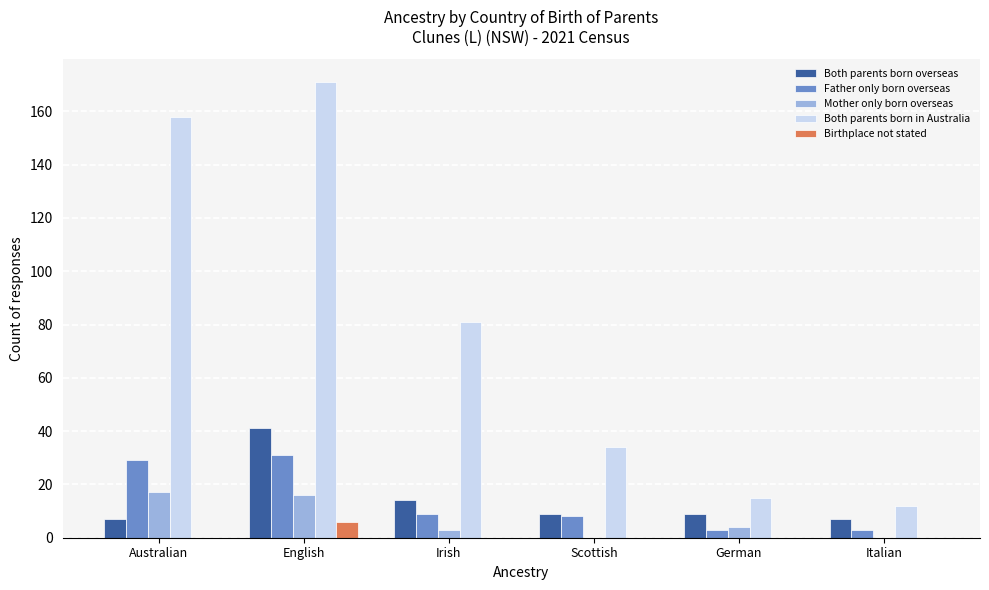

What is the sum of all Both parents born in Australia values?

471